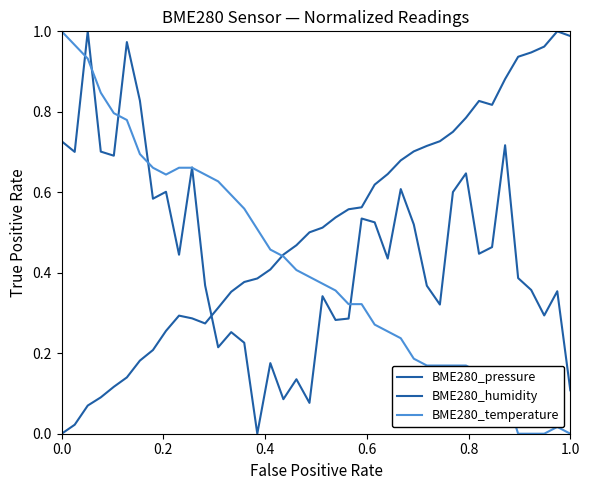

Is this an area chart (filled region under the line)?

No